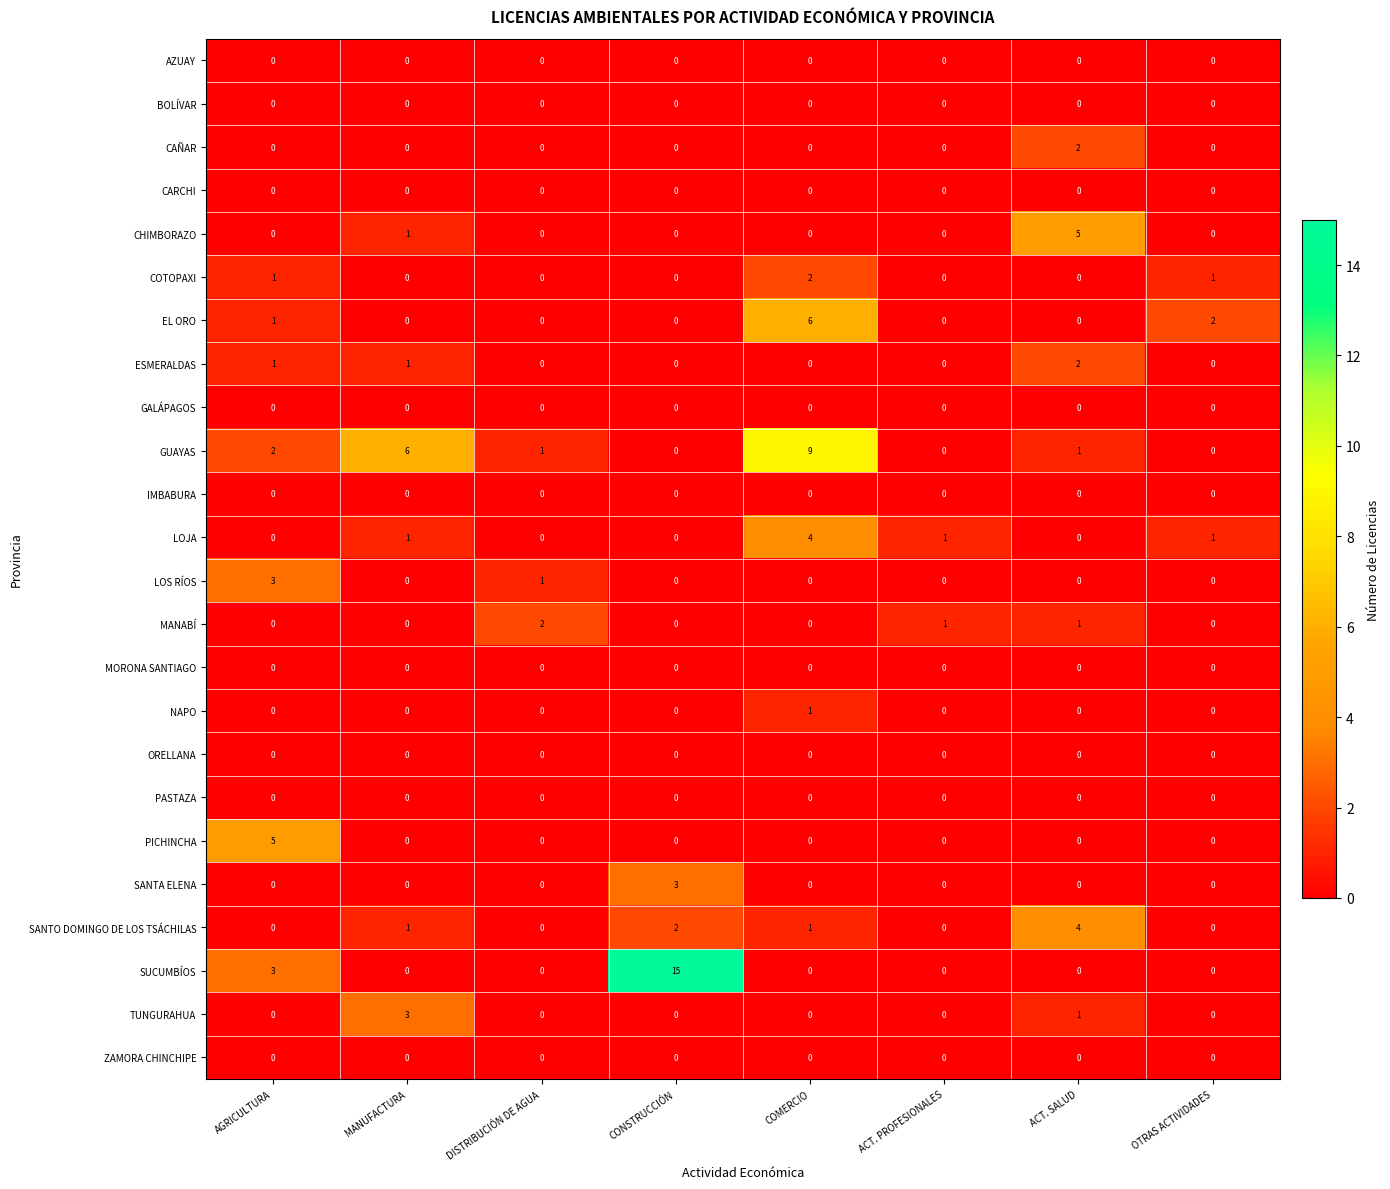

What is the spread (max minus min) of values at ACT. SALUD?

5